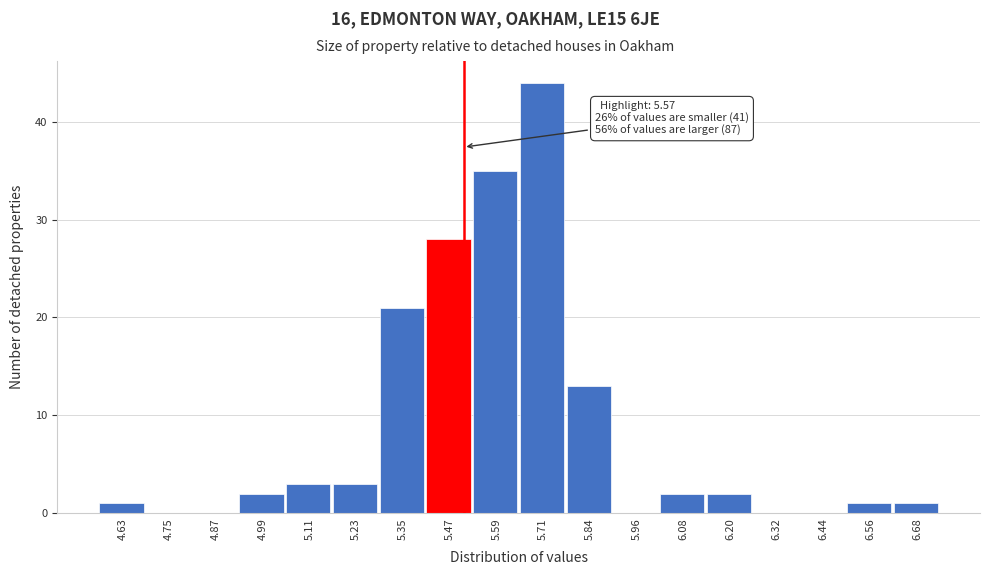

Reading right to left, extract all data points from this chart.

6.68=1	6.56=1	6.44=0	6.32=0	6.20=2	6.08=2	5.96=0	5.84=13	5.71=44	5.59=35	5.47=28	5.35=21	5.23=3	5.11=3	4.99=2	4.87=0	4.75=0	4.63=1